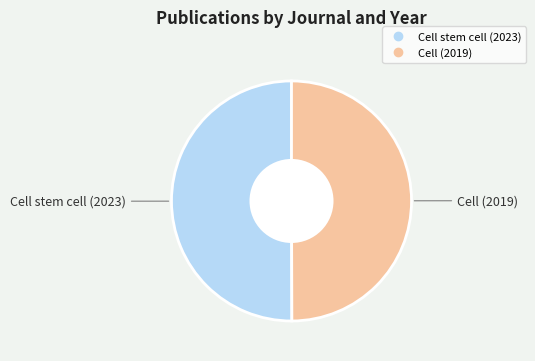

Count the number of slices in the pie.

2